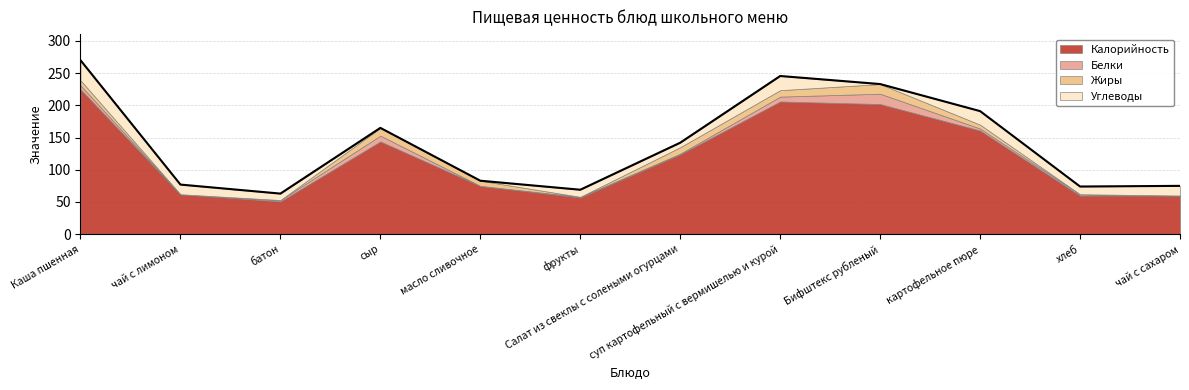

Reading right to left, list all the values displayed in this chart.

Калорийность: чай с сахаром=60.0	хлеб=60.0	картофельное пюре=161.0	Бифштекс рубленый=202.0	суп картофельный с вермишелью и курой=206.0	Салат из свеклы с солеными огурцами=124.0	фрукты=57.0	масло сливочное=75.0	сыр=144.0	батон=51.0	чай с лимоном=62.0	Каша пшенная=225.0
Белки: чай с сахаром=0.0	хлеб=2.0	картофельное пюре=3.0	Бифштекс рубленый=16.0	суп картофельный с вермишелью и курой=7.5	Салат из свеклы с солеными огурцами=1.0	фрукты=1.0	масло сливочное=0.0	сыр=9.0	батон=2.0	чай с лимоном=0.0	Каша пшенная=6.0
Жиры: чай с сахаром=0.0	хлеб=0.0	картофельное пюре=6.0	Бифштекс рубленый=15.0	суп картофельный с вермишелью и курой=10.0	Салат из свеклы с солеными огурцами=10.0	фрукты=0.0	масло сливочное=8.0	сыр=12.0	батон=0.0	чай с лимоном=0.0	Каша пшенная=8.0
Углеводы: чай с сахаром=15.0	хлеб=12.0	картофельное пюре=21.0	Бифштекс рубленый=0.0	суп картофельный с вермишелью и курой=22.0	Салат из свеклы с солеными огурцами=7.0	фрукты=11.0	масло сливочное=0.0	сыр=0.0	батон=10.0	чай с лимоном=15.0	Каша пшенная=31.0